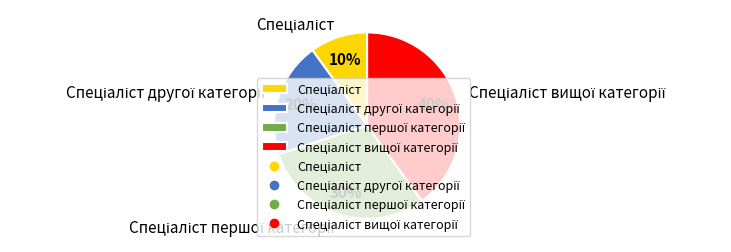

Does any single category account for the majority?

No